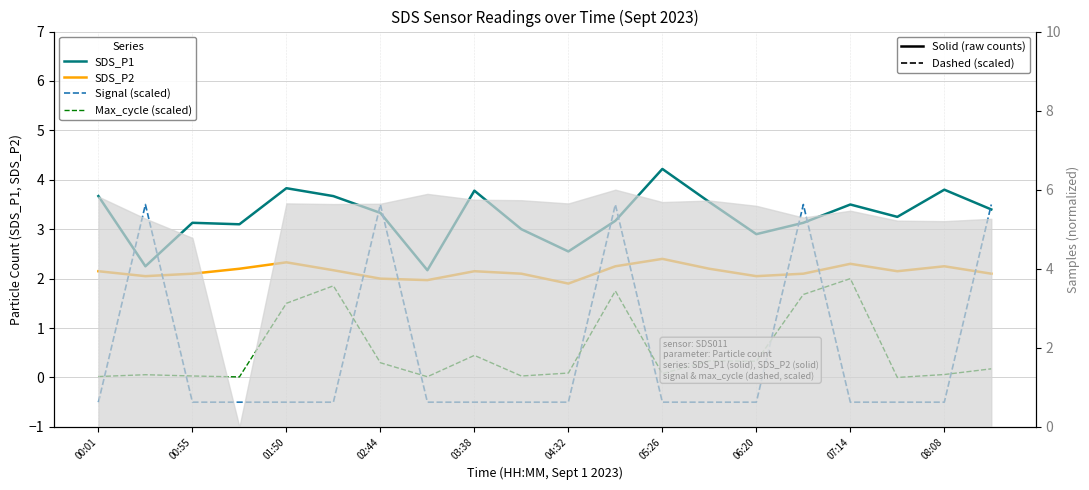

What is the difference between the second highest and second lowest values in the Signal (scaled) series?

4.0